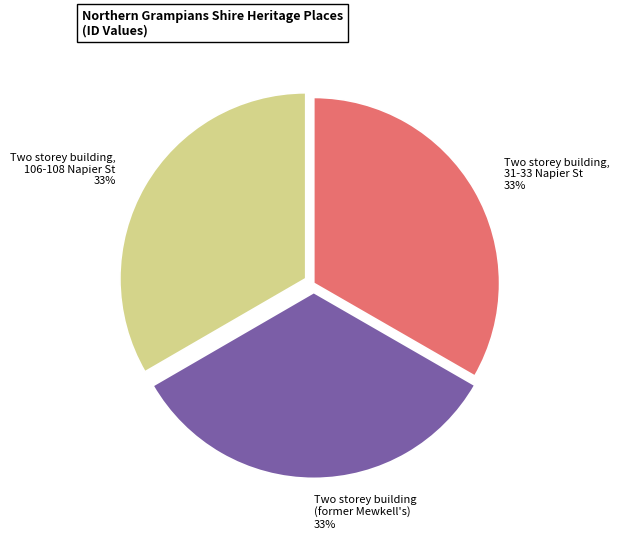

Do Two storey building (former Mewkell's) and Two storey building, 106-108 Napier St together represent more than half of the pie?

Yes